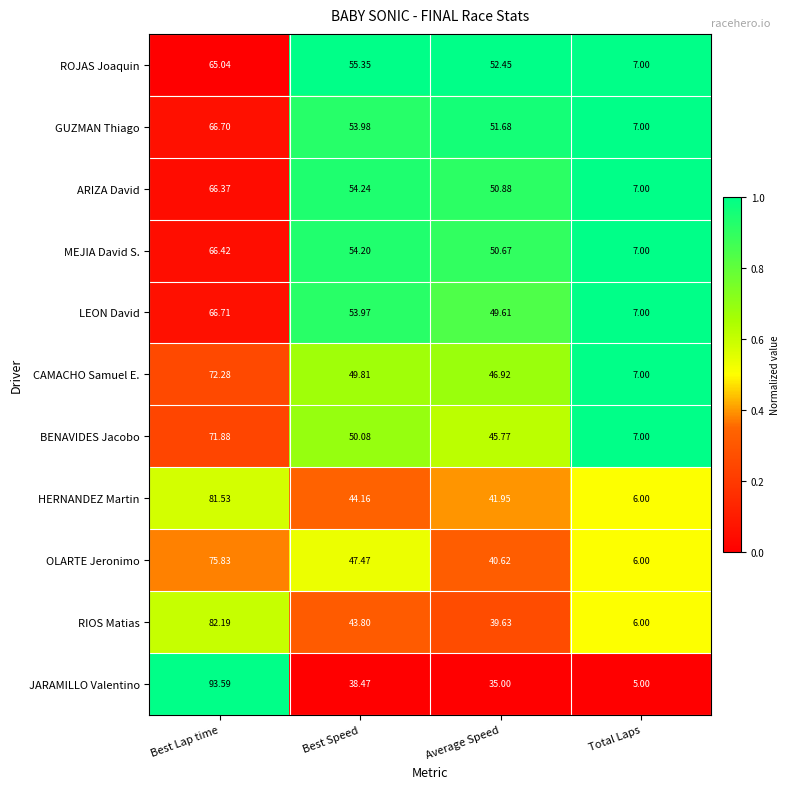

At which category is the sum across all series the highest?

Best Lap time